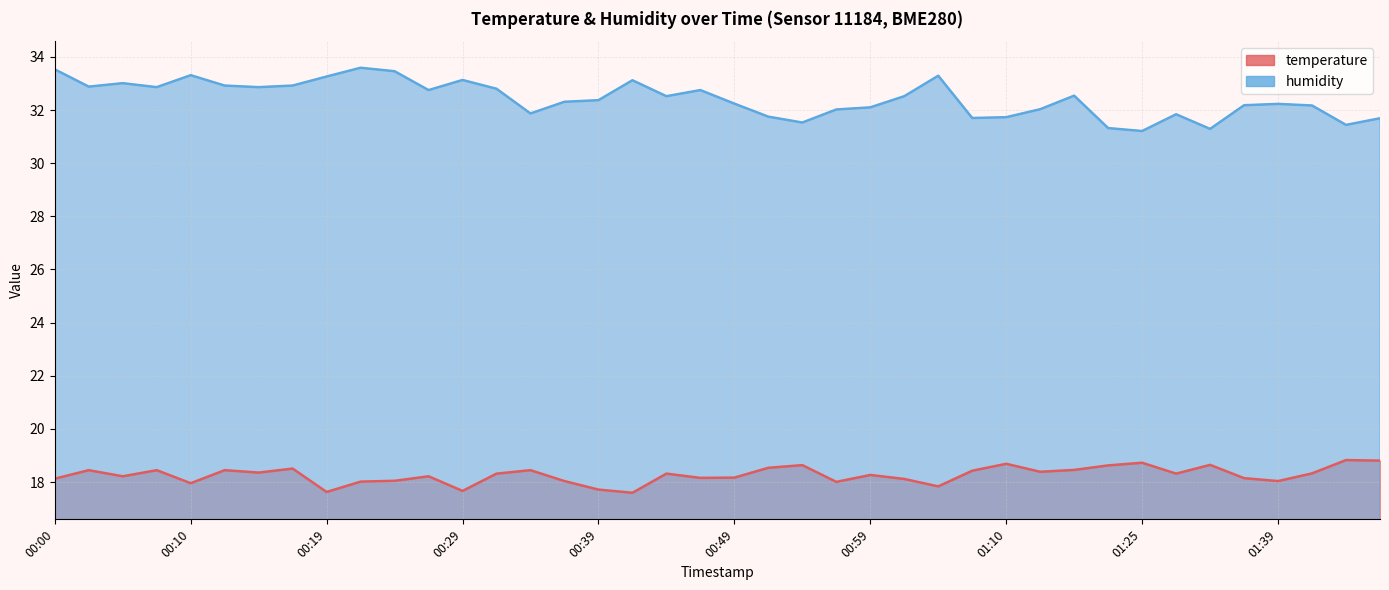

Is it true that humidity equals 32.8 at 00:27?

True